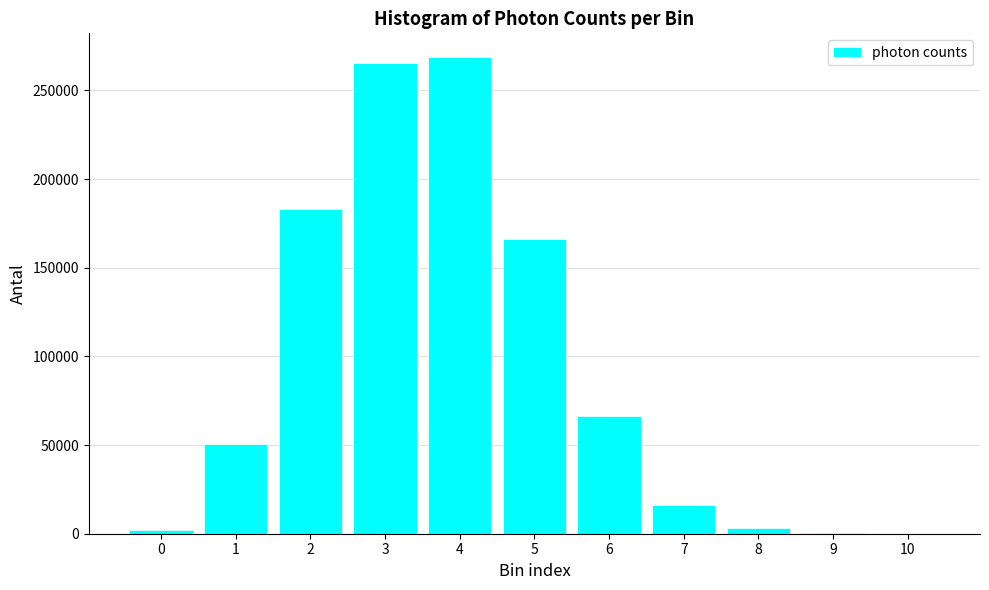

Is it true that the value at 4 is 268791?

True